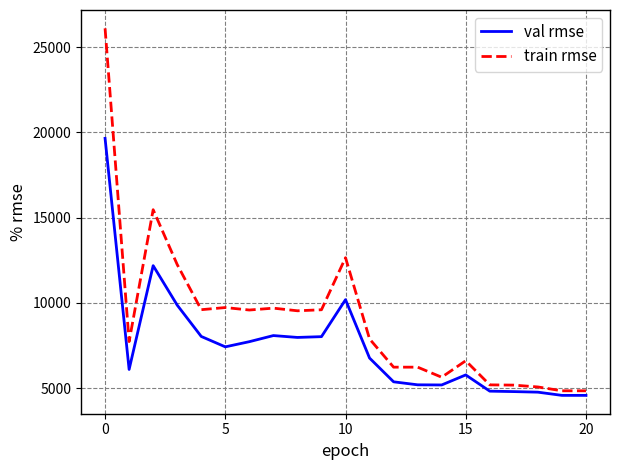

What is the greatest value displayed?

26102.8